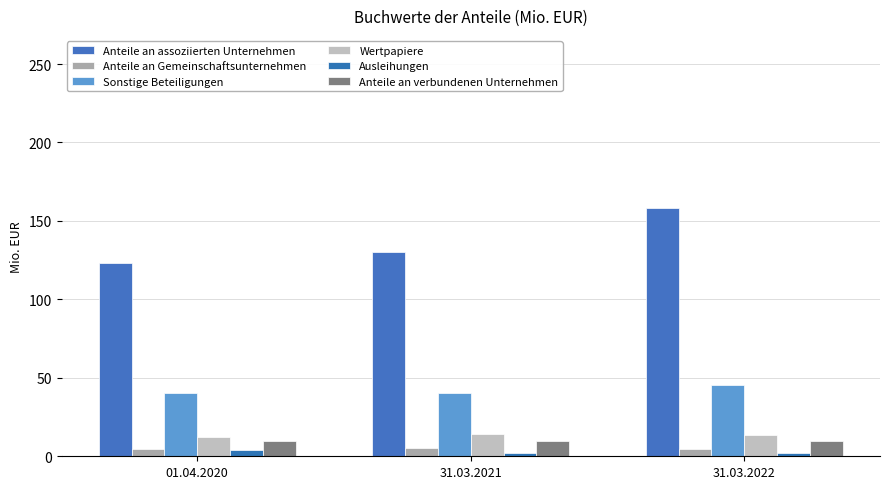

Which category has the lowest value across all series?

31.03.2021